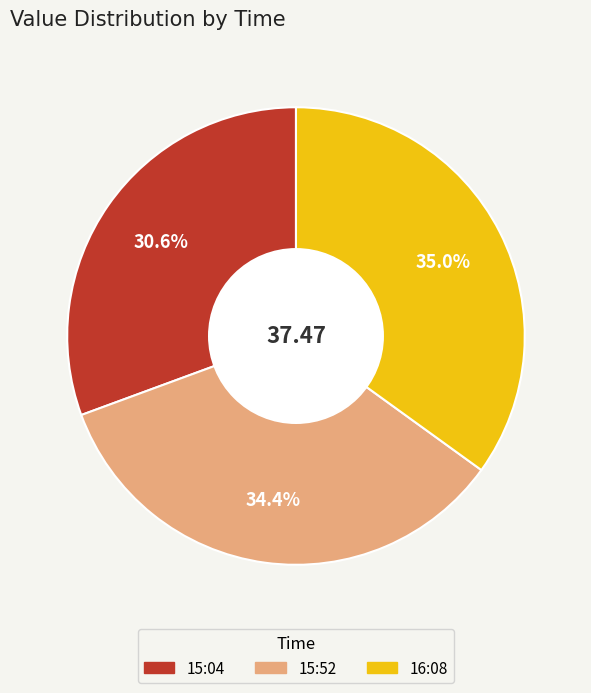

Is there any slice that represents more than half of the pie?

No